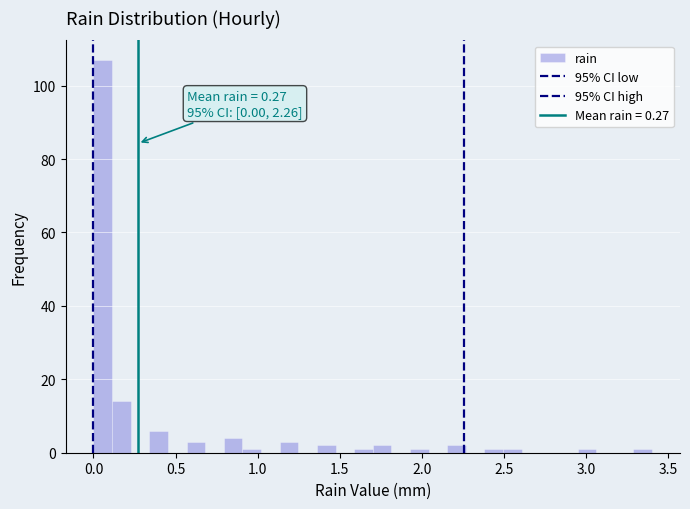

Around what value on the x-axis is the tallest bar? Give the approximate position of its centre, as read against the axis.

0.05